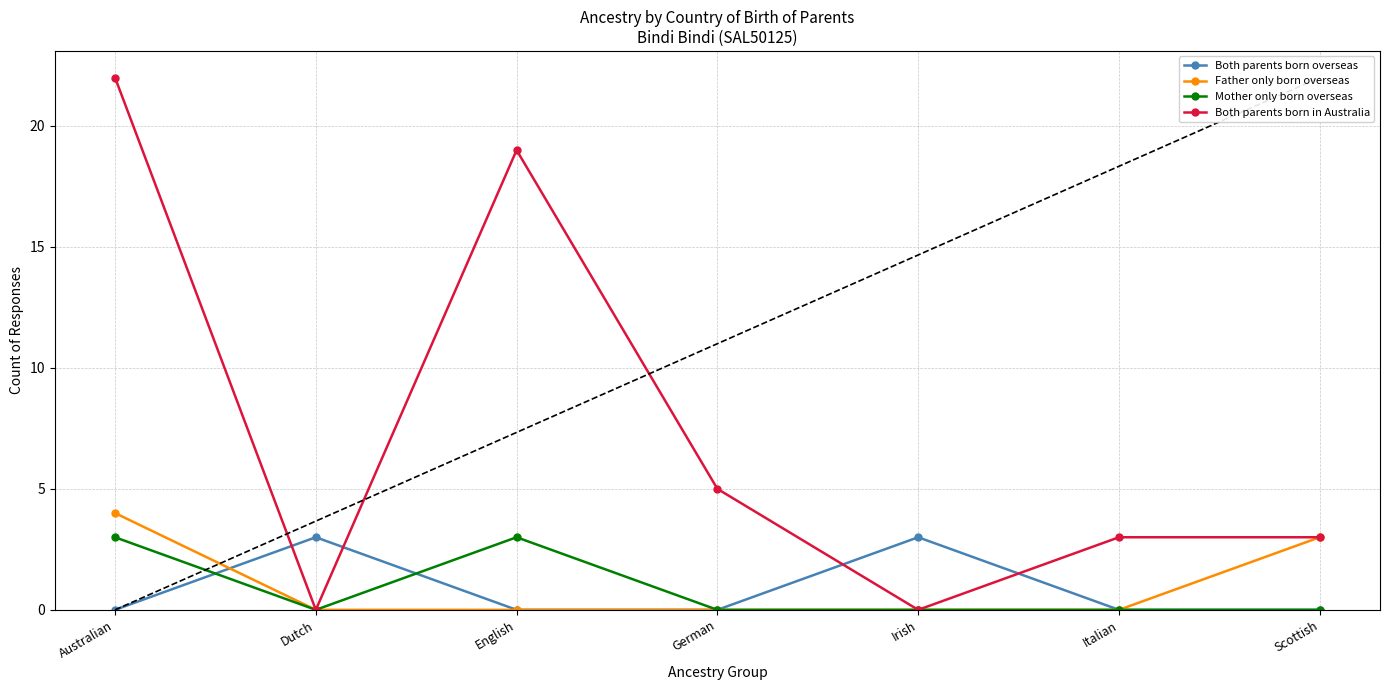

How many lines are shown in the chart?

4